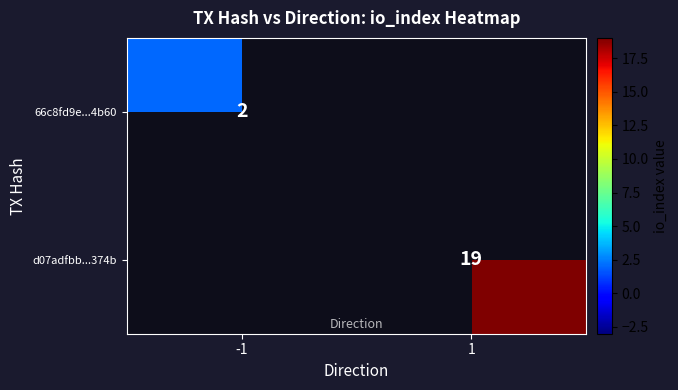

The value of 66c8fd9e...4b60 at -1 is 3. True or false?

False